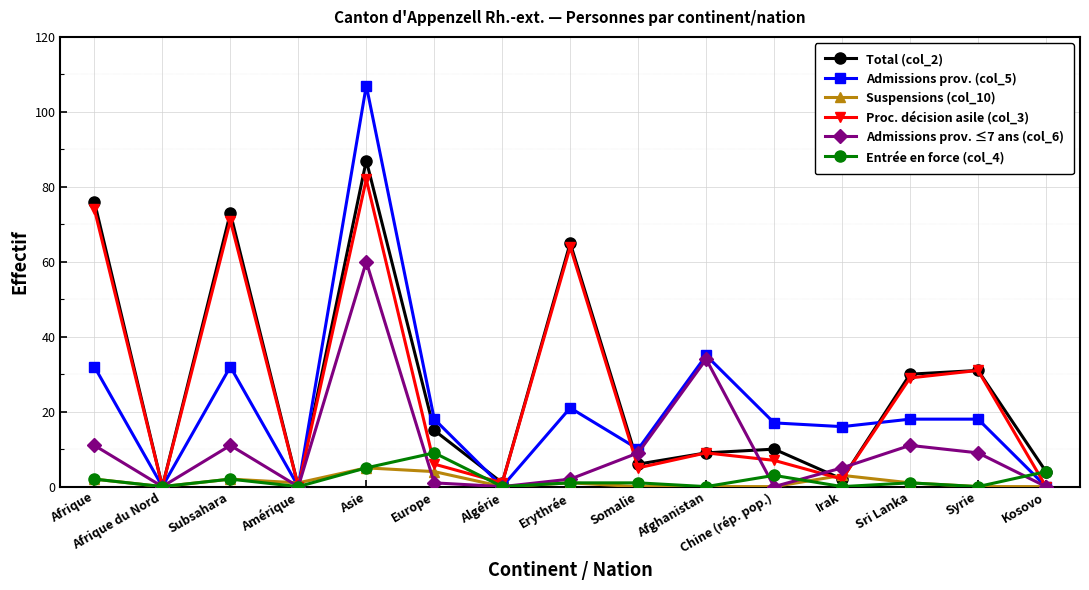

Which series changed the most between Amérique and Erythrée?

Total (col_2)